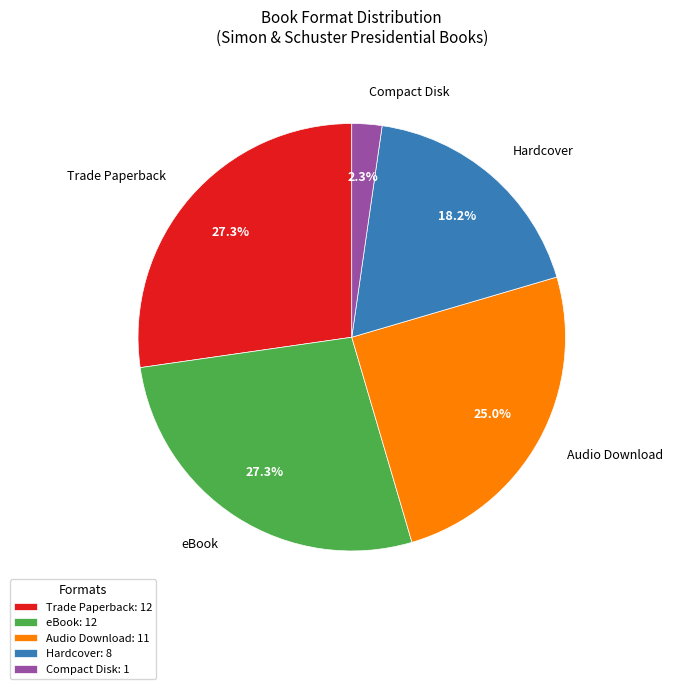

How much of the chart is everything except Hardcover: 8?

81.8%